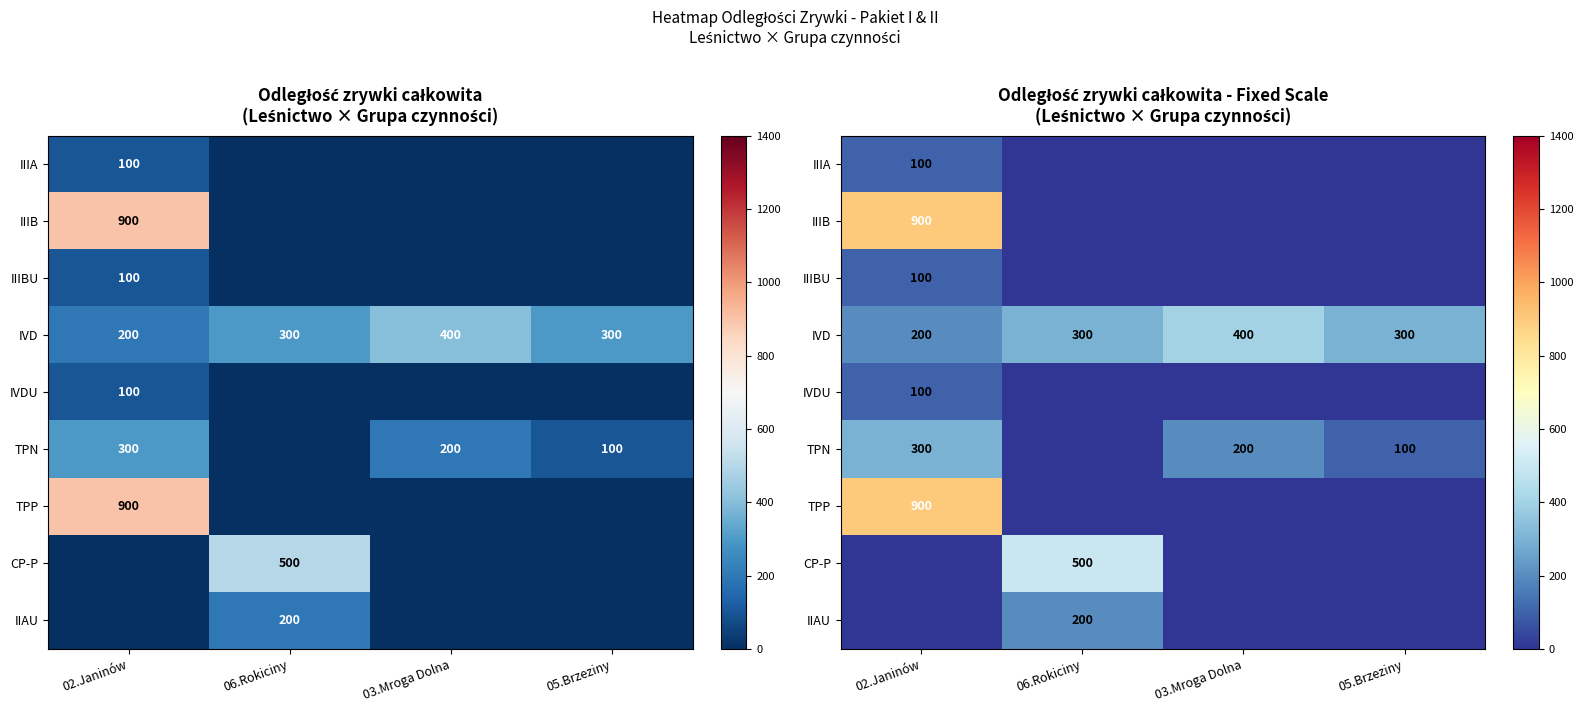

At which label does CP-P reach its peak?

06.Rokiciny